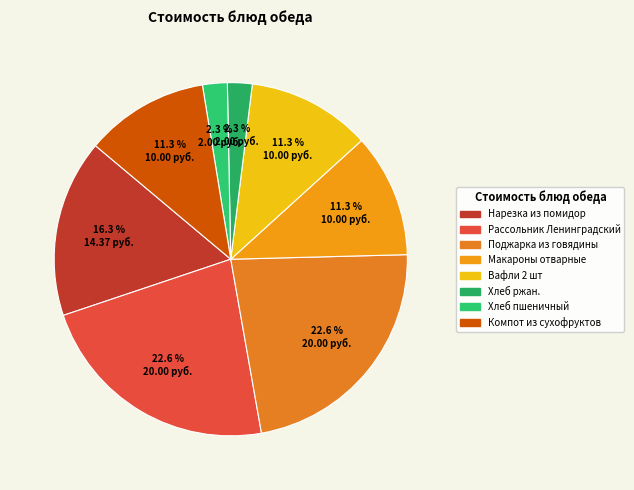

Rank the categories by value from highest to lowest.

Рассольник Ленинградский, Поджарка из говядины, Нарезка из помидор, Макароны отварные, Вафли 2 шт, Компот из сухофруктов, Хлеб ржан., Хлеб пшеничный